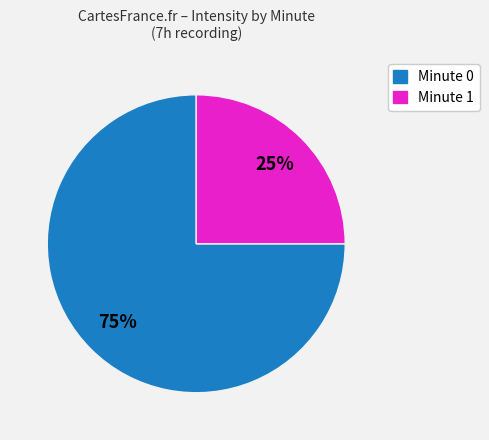

Does any single category account for the majority?

Yes